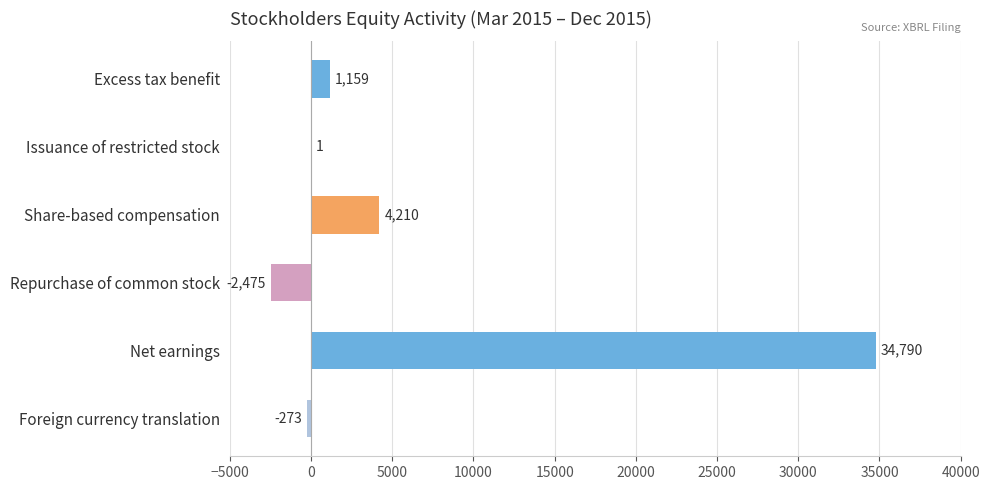

What is the sum of the values at Excess tax benefit and Repurchase of common stock?

-1316